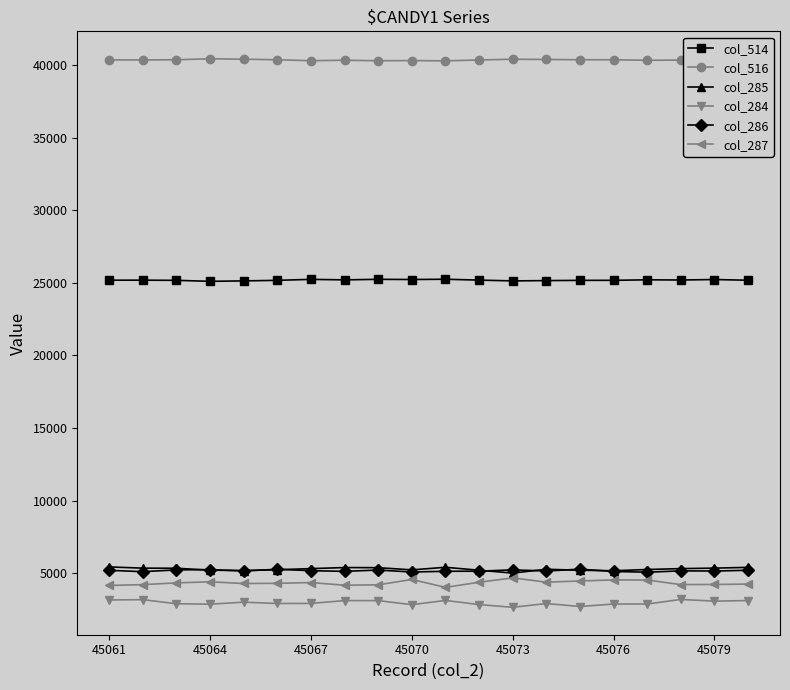

What is the highest value of the col_516 series?

40431